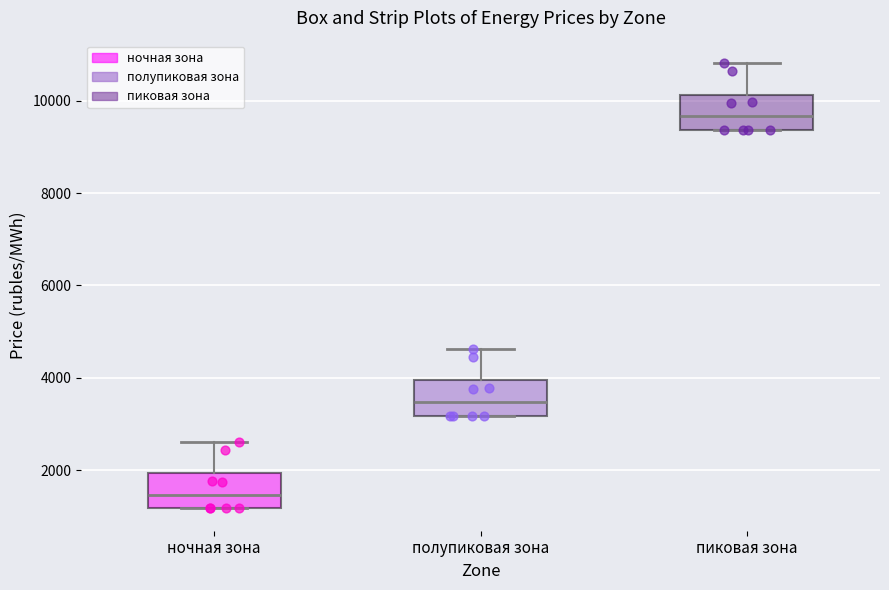

Reading left to right, transcribe this box plot: for each box, give where its median line is, the range the box spans, and where its two whiskers end, as read against the y-axis. The values are not printed on the chart, so give them approximately, as read against the axis.

ночная зона: median 1400, box 1200 to 2000, whiskers 1200 to 2600
полупиковая зона: median 3400, box 3200 to 4000, whiskers 3200 to 4600
пиковая зона: median 9600, box 9400 to 10200, whiskers 9400 to 10800